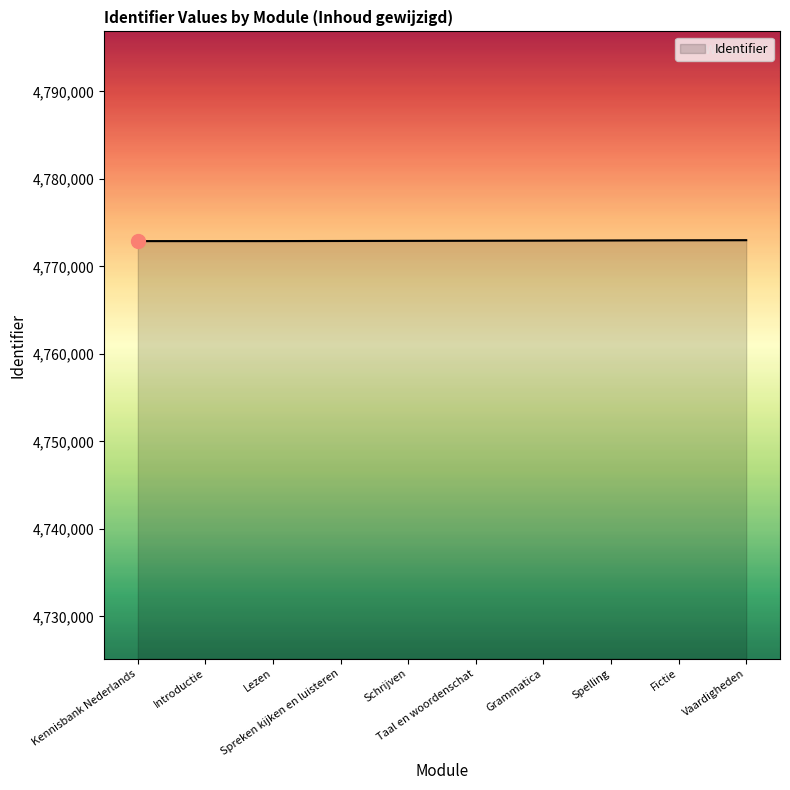

What is the maximum value shown in the chart?

4772997